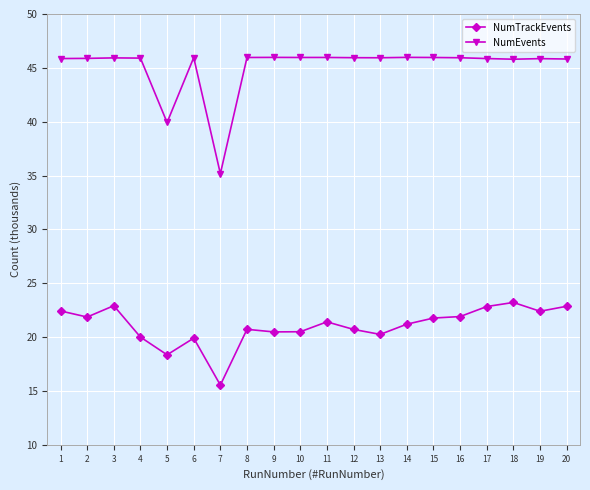

What is the spread (max minus min) of values at 8?

25.2